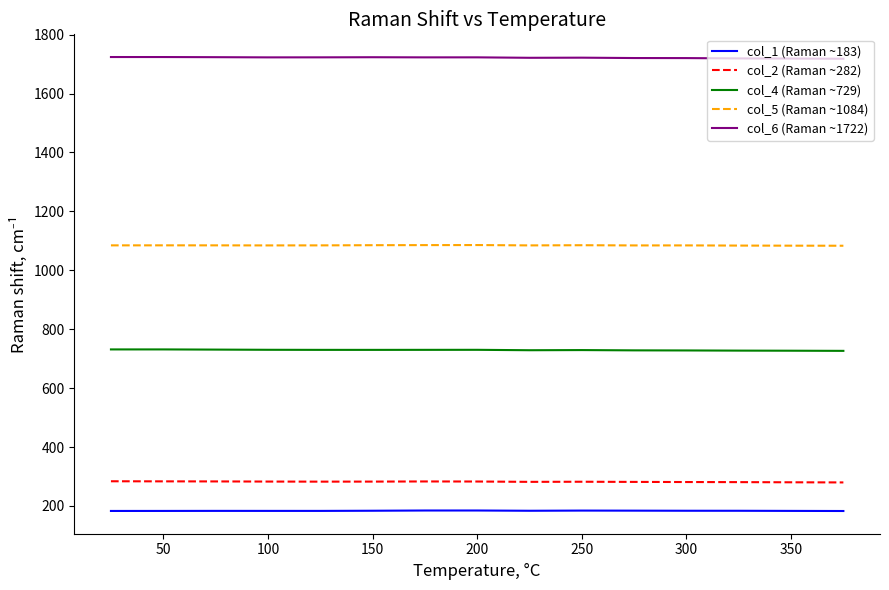

Which series has the largest total across all categories?

col_6 (Raman ~1722)